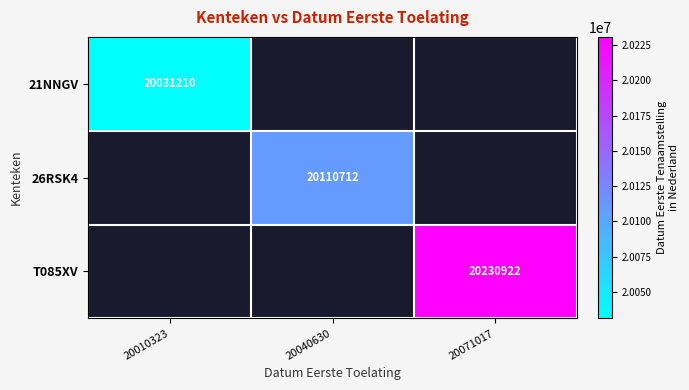

The 21NNGV series shows 20031210 at 20010323. True or false?

True